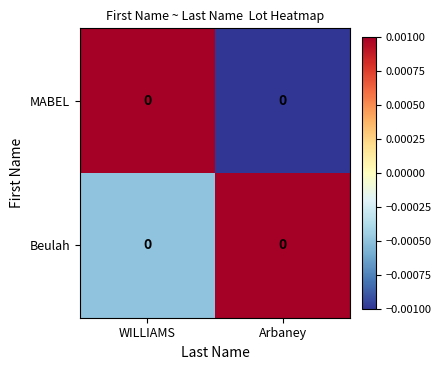

At how many categories does at least one series exceed 0?

2